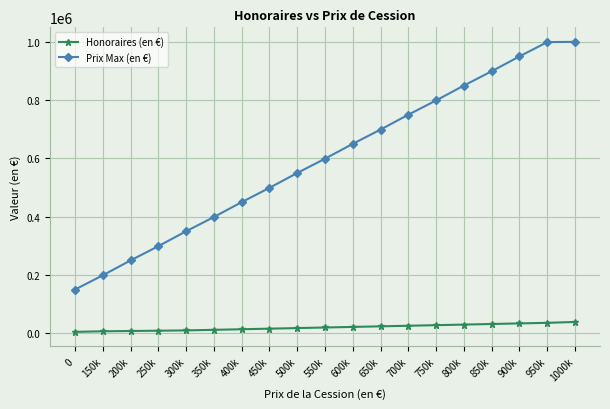

What is the difference between the Honoraires (en €) values at 750k and 450k?

12000